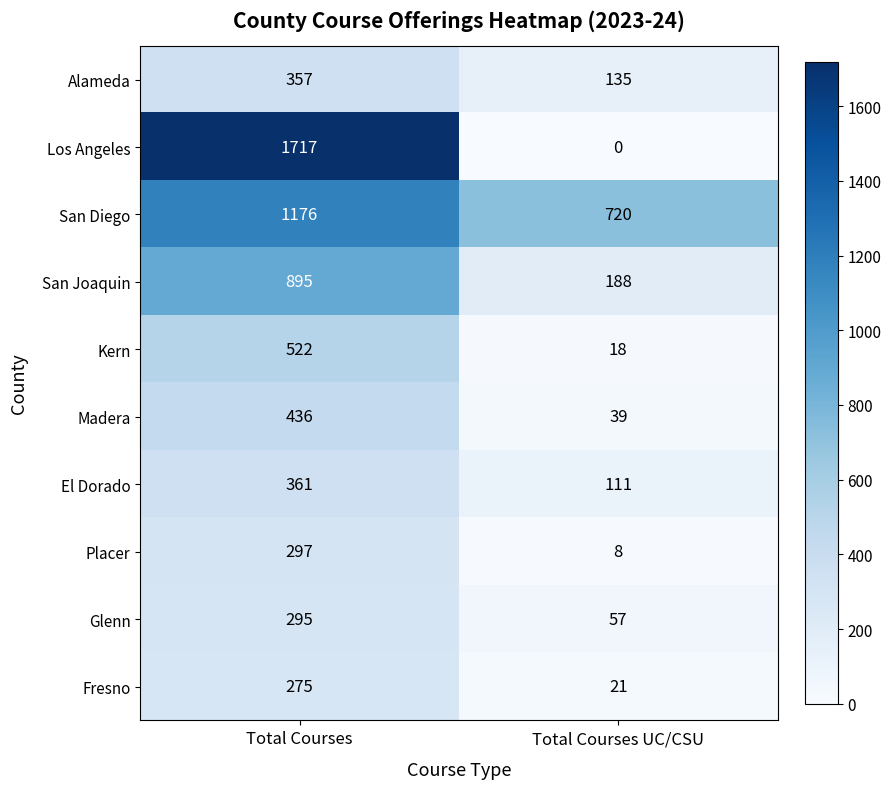

Reading left to right, transcribe all the data shown in this chart.

Alameda: Total Courses=357	Total Courses UC/CSU=135
Los Angeles: Total Courses=1717	Total Courses UC/CSU=0
San Diego: Total Courses=1176	Total Courses UC/CSU=720
San Joaquin: Total Courses=895	Total Courses UC/CSU=188
Kern: Total Courses=522	Total Courses UC/CSU=18
Madera: Total Courses=436	Total Courses UC/CSU=39
El Dorado: Total Courses=361	Total Courses UC/CSU=111
Placer: Total Courses=297	Total Courses UC/CSU=8
Glenn: Total Courses=295	Total Courses UC/CSU=57
Fresno: Total Courses=275	Total Courses UC/CSU=21